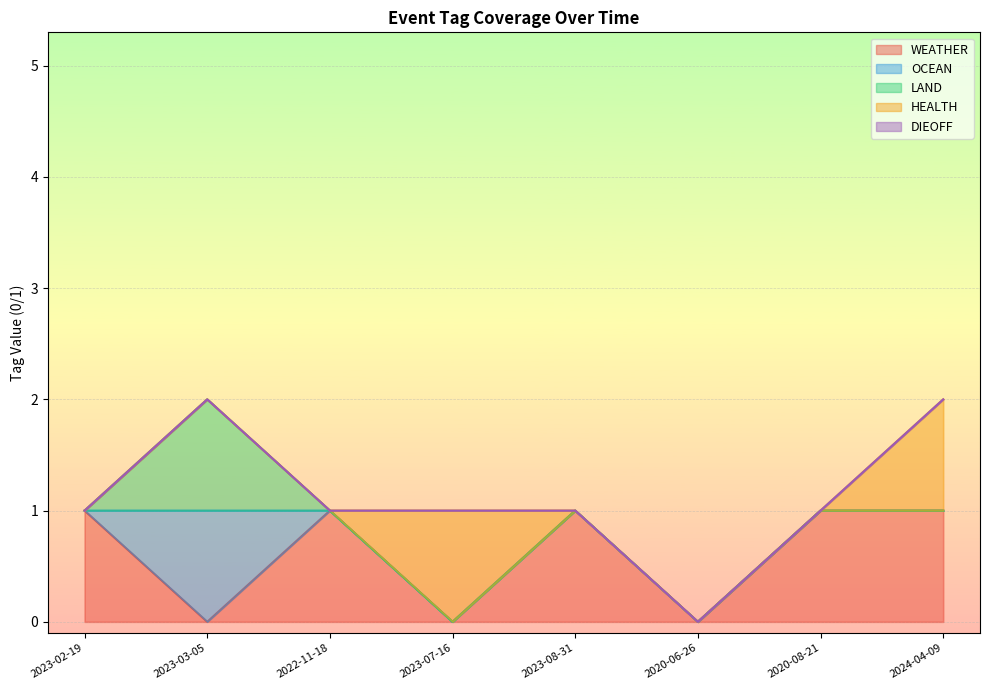

What is the difference between the maximum and second lowest values in the OCEAN series?

1